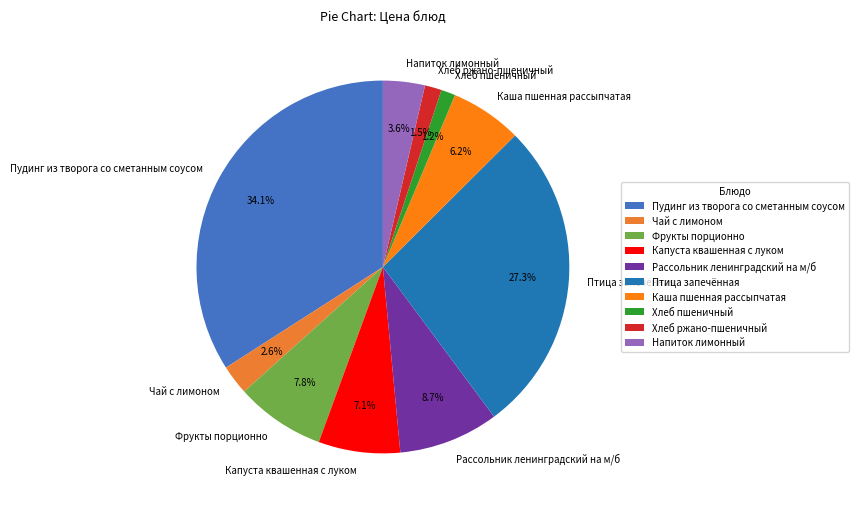

How much of the chart is everything except Капуста квашенная с луком?

92.9%